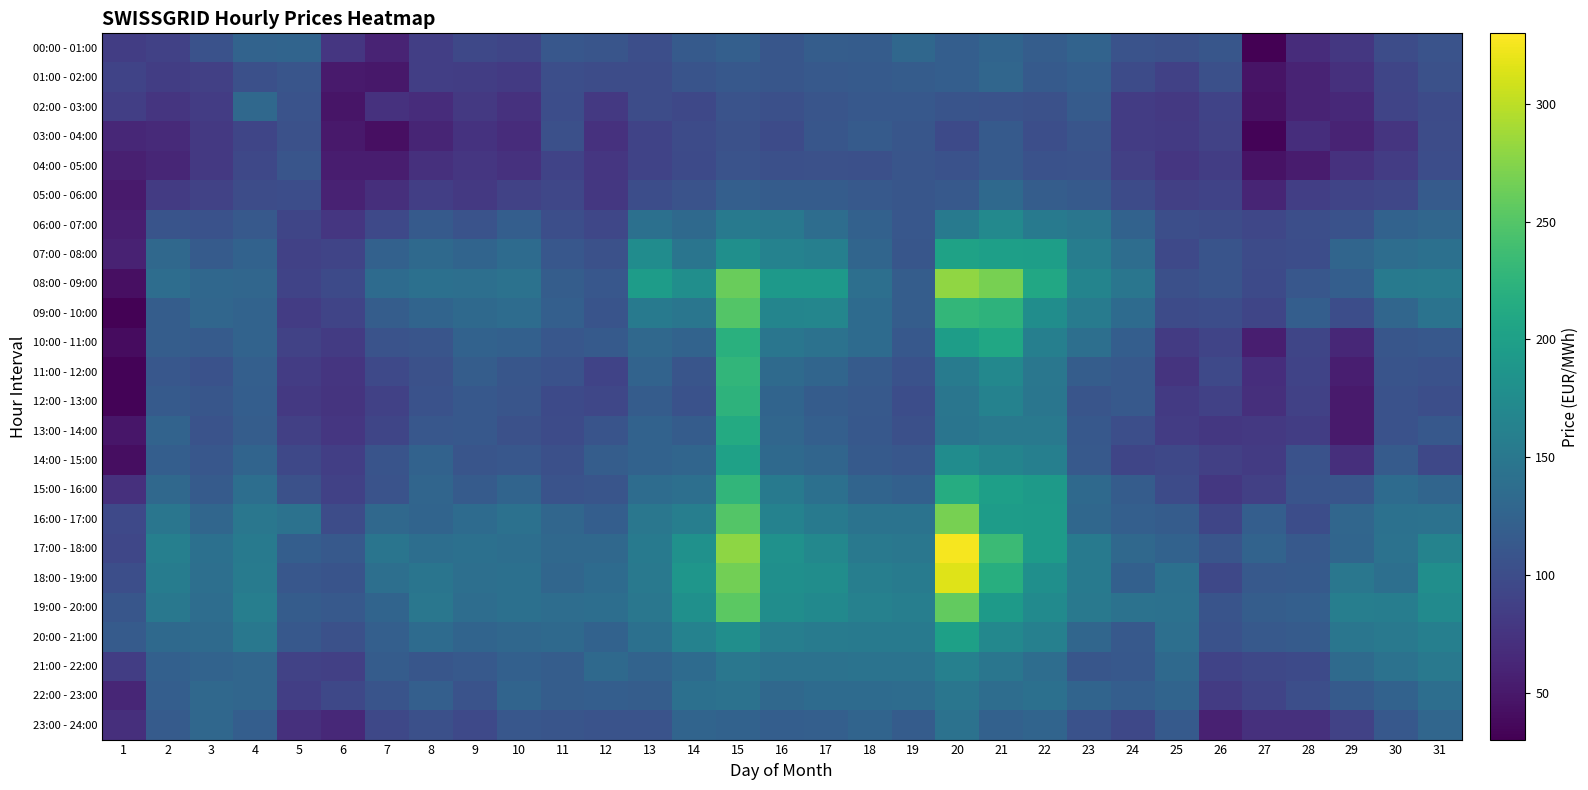

Which category has the lowest value across all series?

27